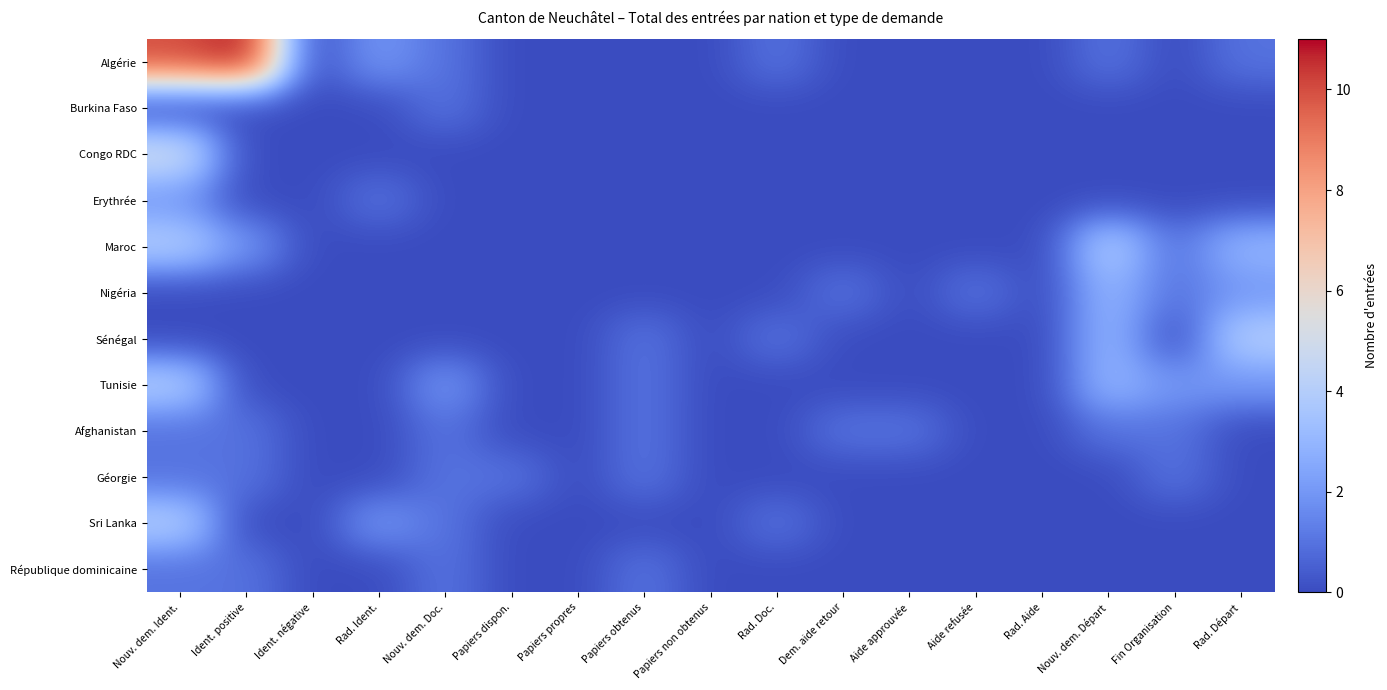

Which series has the largest total across all categories?

Algérie